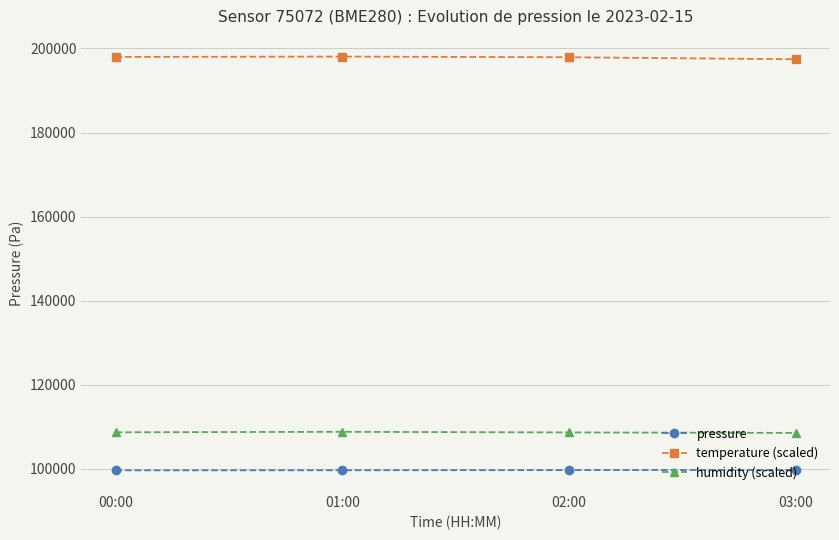

At which label does humidity (scaled) first exceed 108717?

00:00